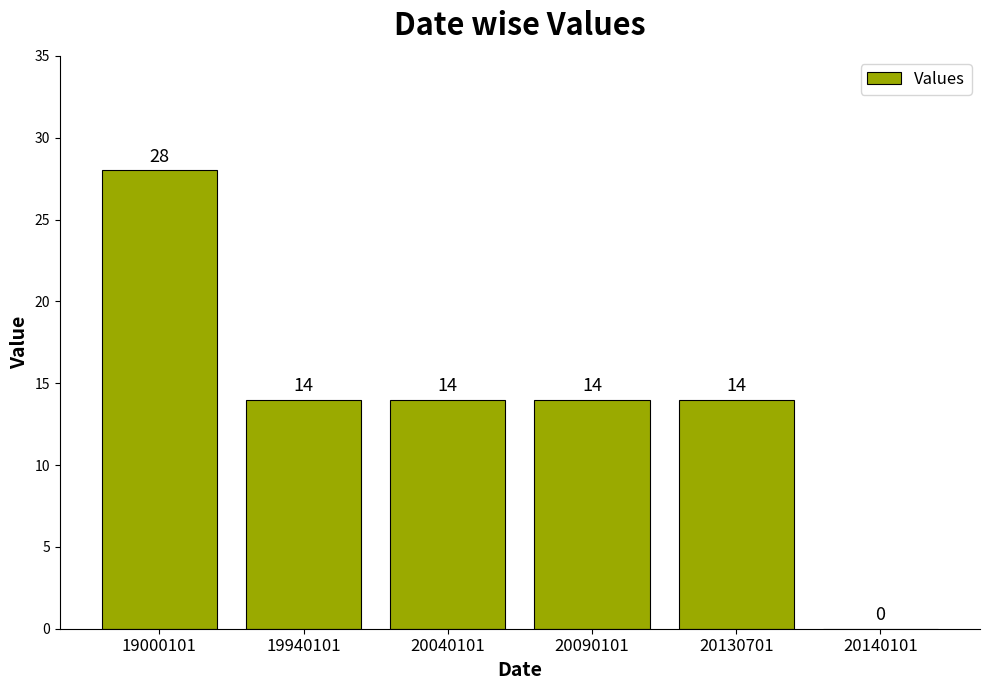

Is it true that the value at 20130701 is 14?

True